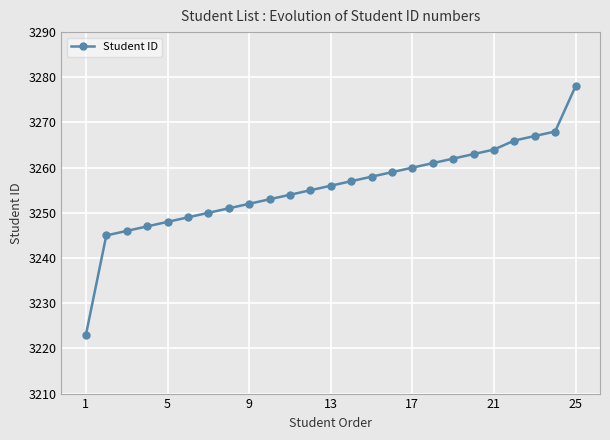

What is the average value?

3256